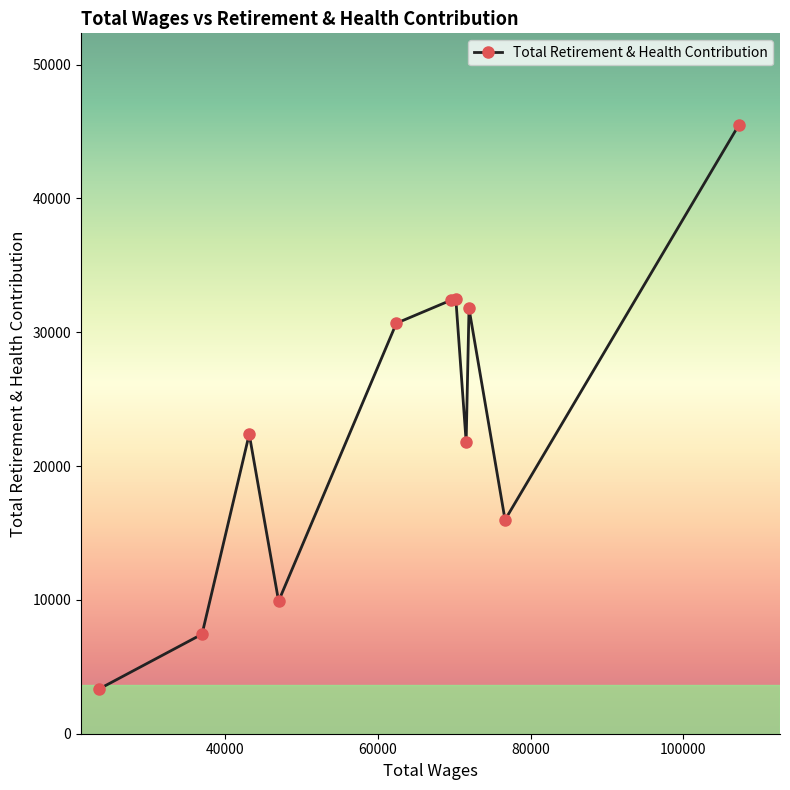

Rank the categories by value from lowest to highest.

23477.0, 36976.0, 47003.0, 76658.0, 71564.0, 43156.0, 62426.0, 71939.0, 69558.0, 70217.0, 107299.0